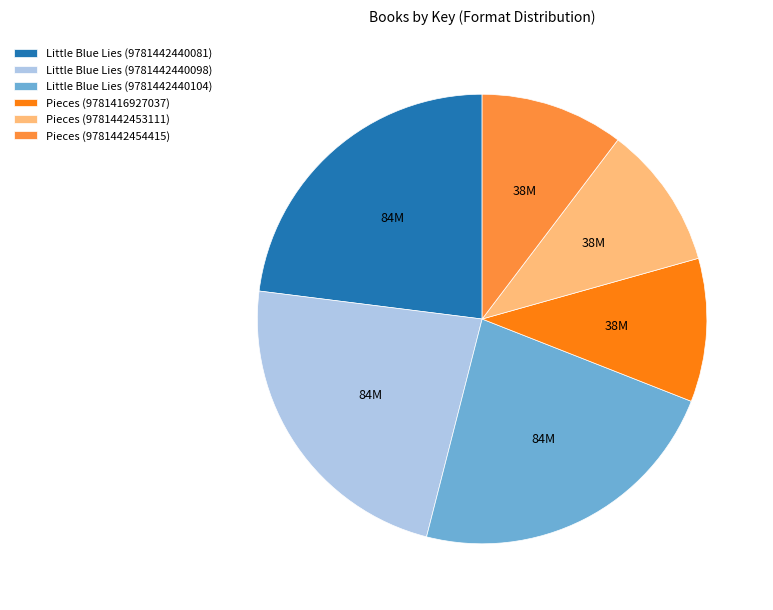

Which has a higher value, Pieces (9781416927037) or Little Blue Lies (9781442440098)?

Little Blue Lies (9781442440098)